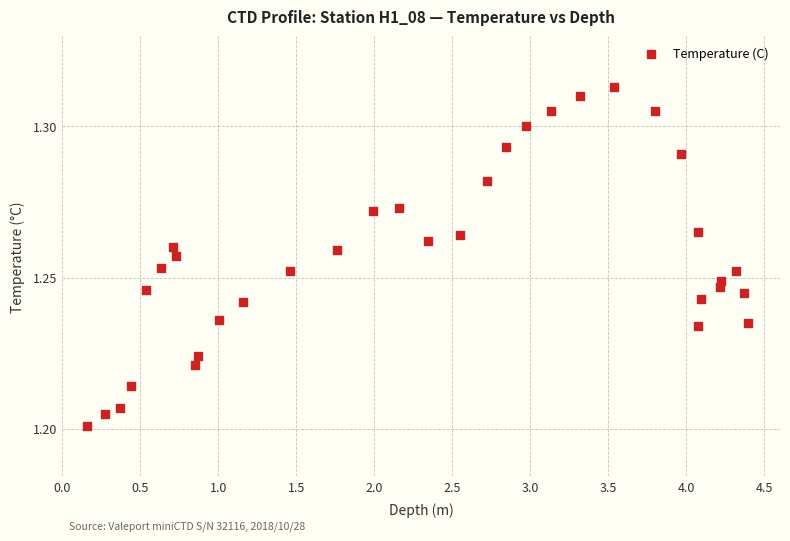

What is the range of X values (max minus min)?

4.2